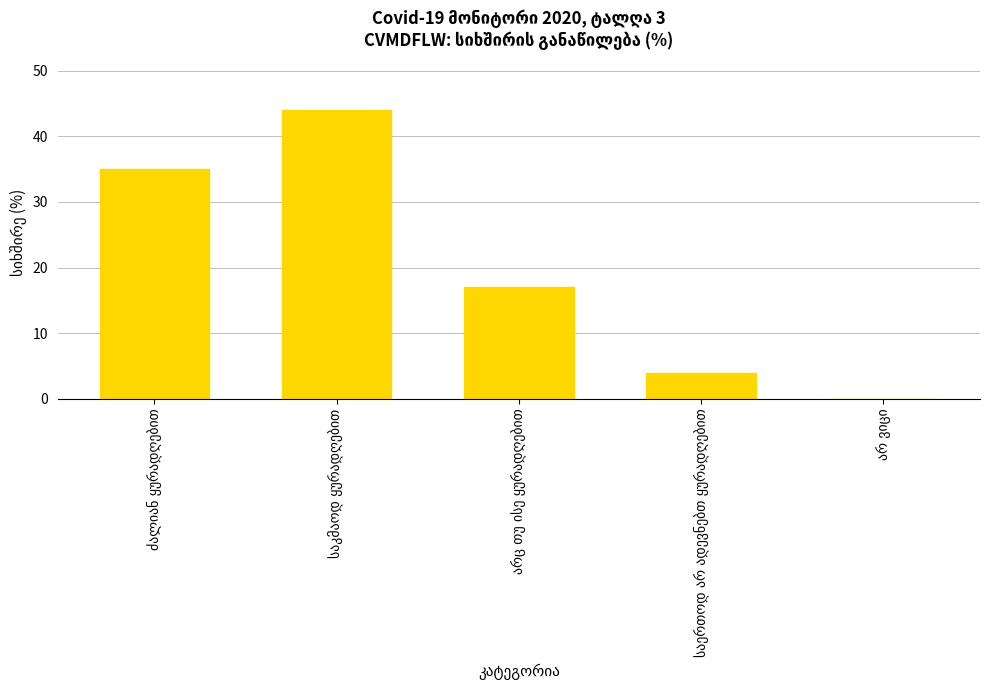

What is the sum of all values?

100